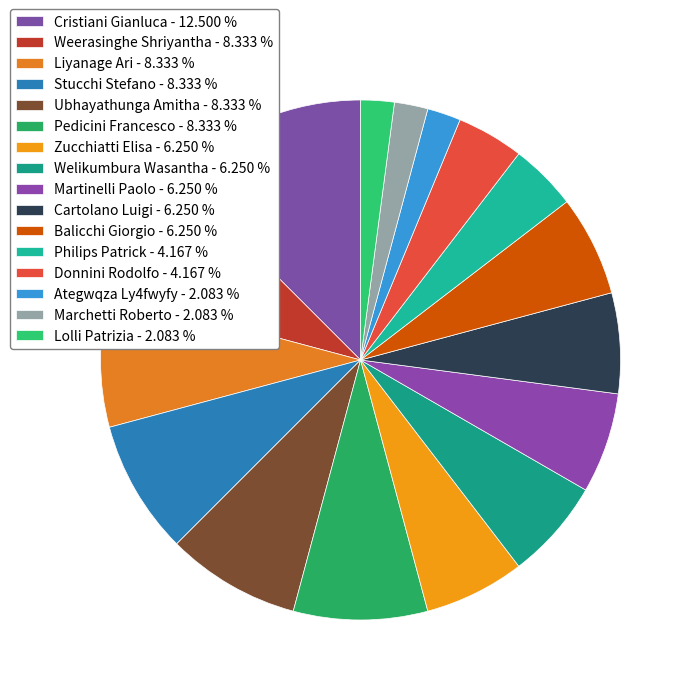

Is it true that Marchetti Roberto is 2% of the pie?

True